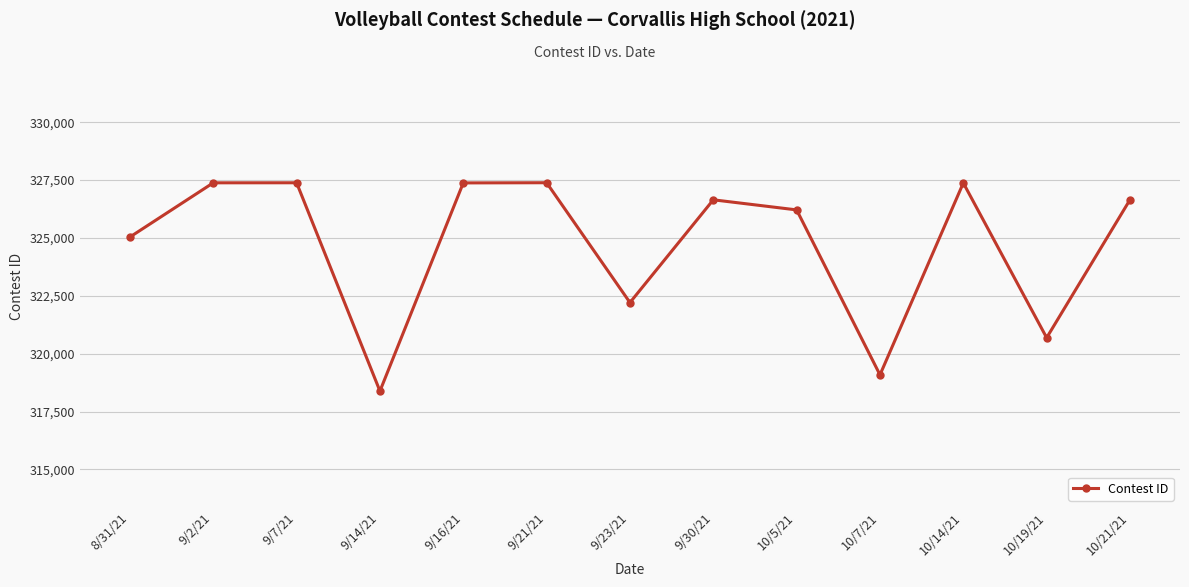

What is the label of the 10th point from the right?

9/14/21